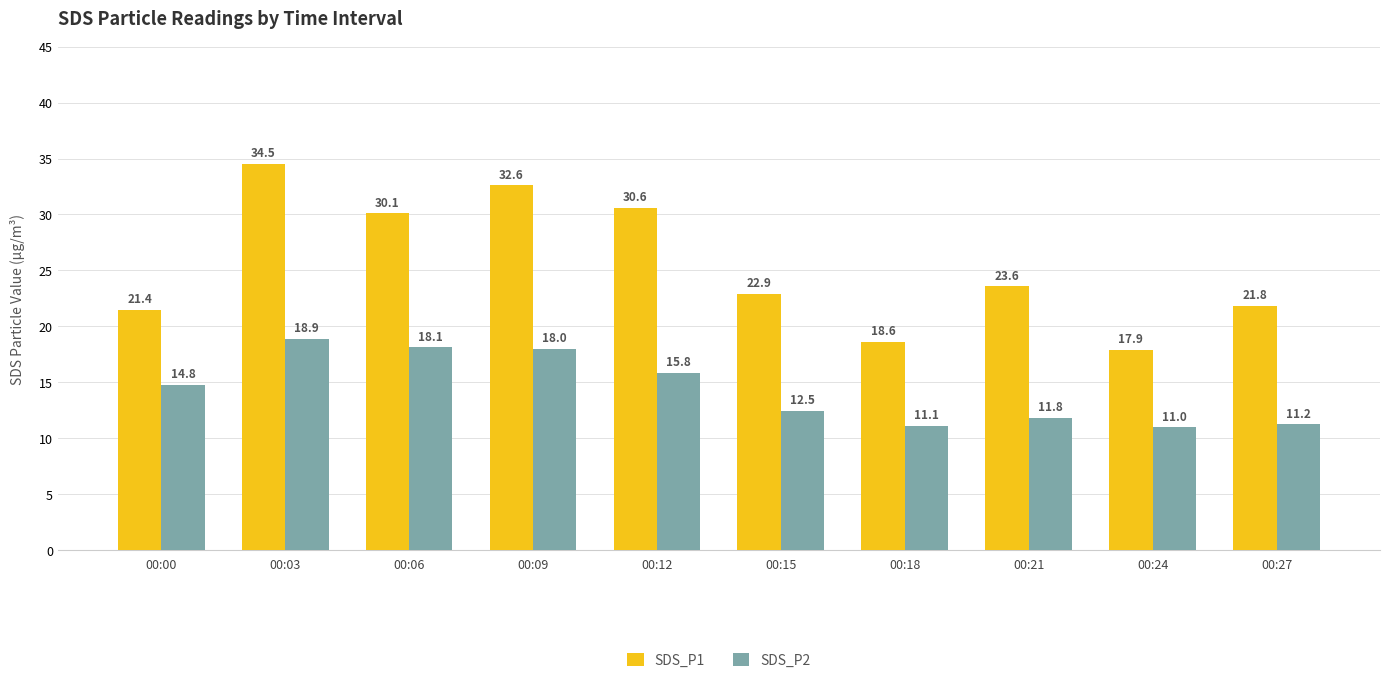

Which series changed the most between 00:00 and 00:12?

SDS_P1